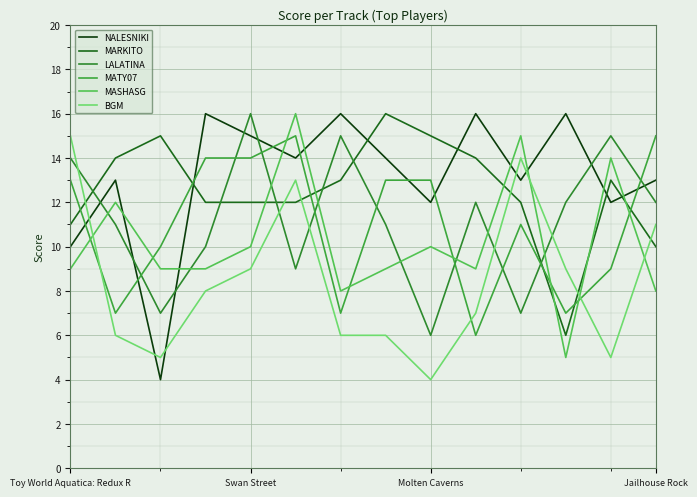

Does the chart display data point markers on the line(s)?

No